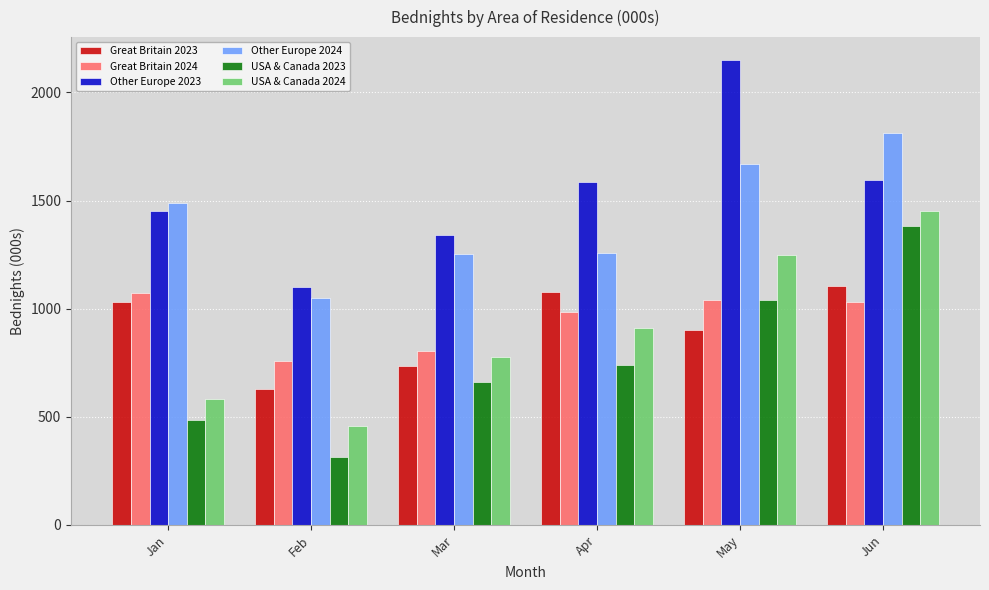

At which category is the sum across all series the highest?

Jun